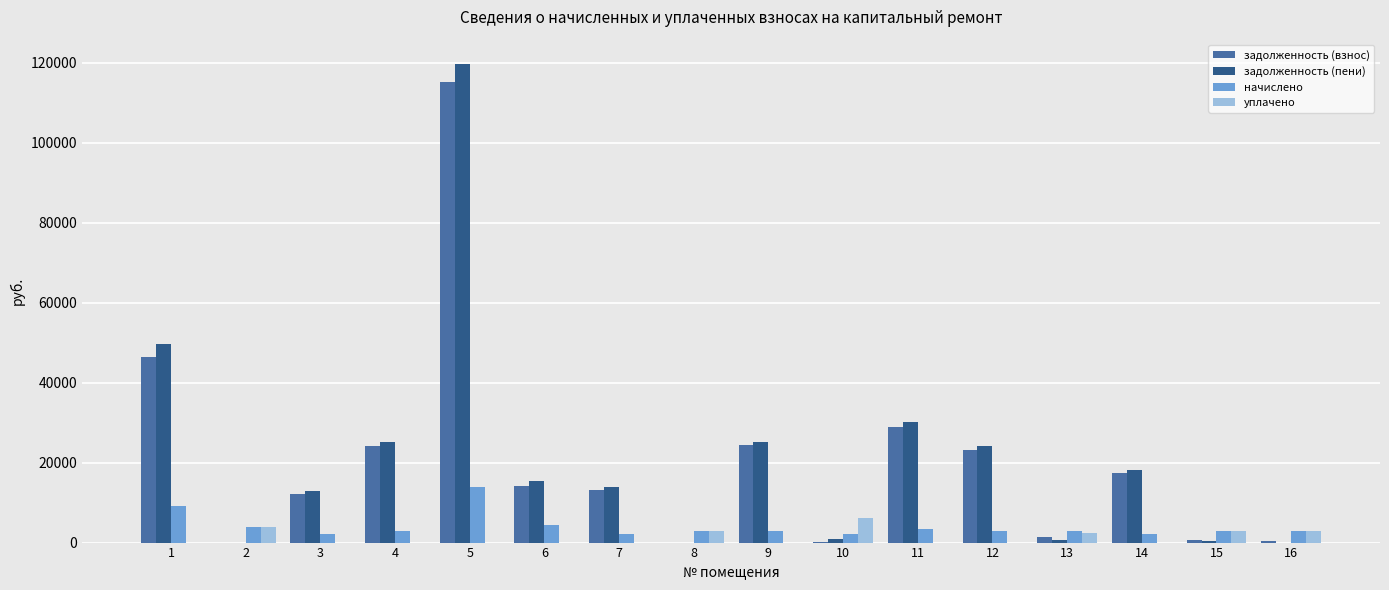

The value of начислено at 12 is 2844.0. True or false?

True